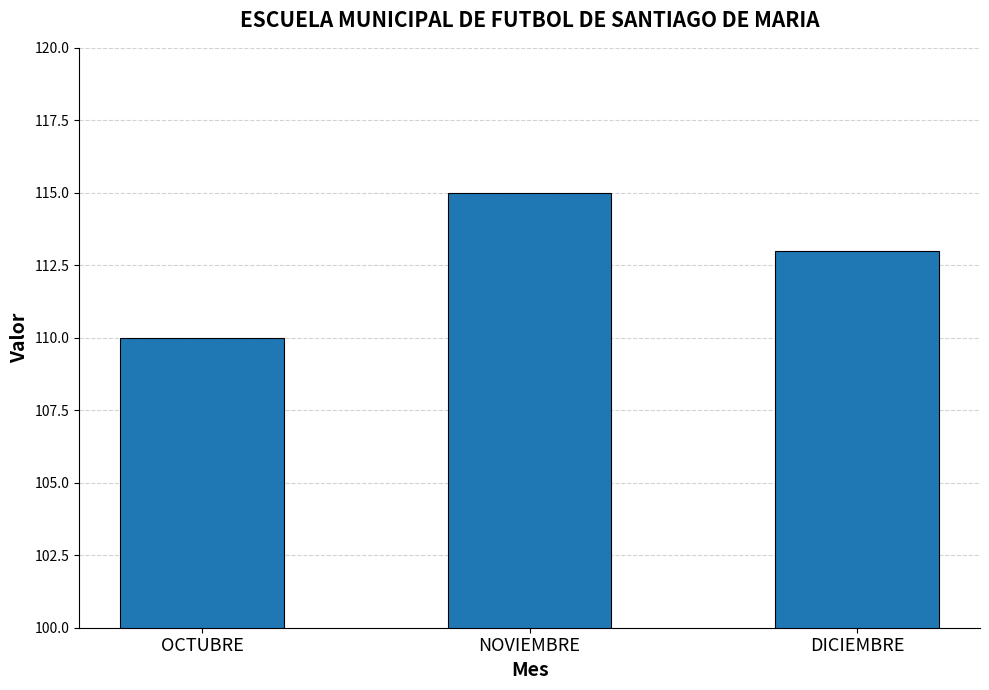

Is it true that the value at DICIEMBRE is 71?

False